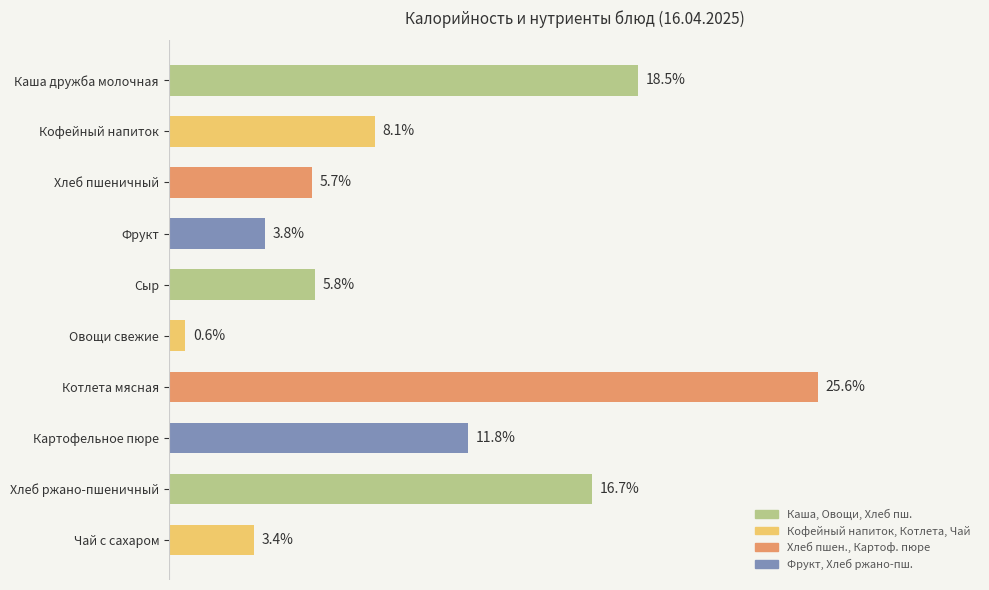

List the labels in order of value, largest first.

Котлета мясная, Каша дружба молочная, Хлеб ржано-пшеничный, Картофельное пюре, Кофейный напиток, Сыр, Хлеб пшеничный, Фрукт, Чай с сахаром, Овощи свежие